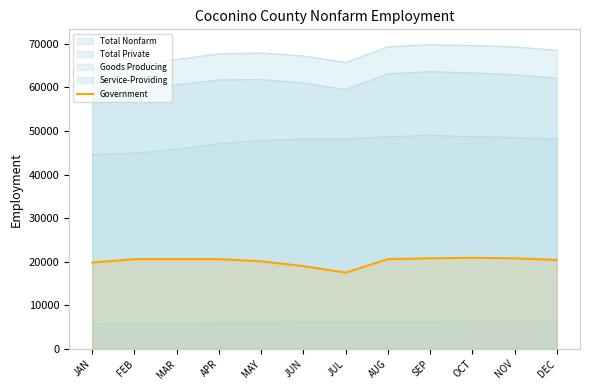

The chart shows a value of 20600 at MAR. True or false?

True